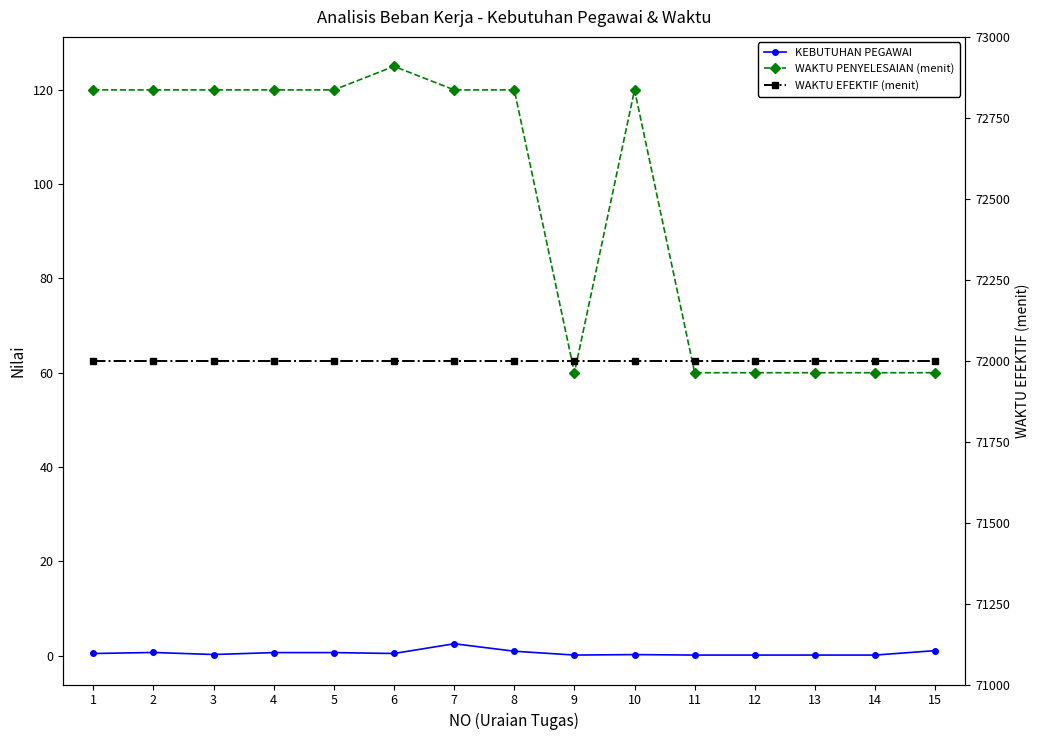

How many distinct data groups are displayed?

3